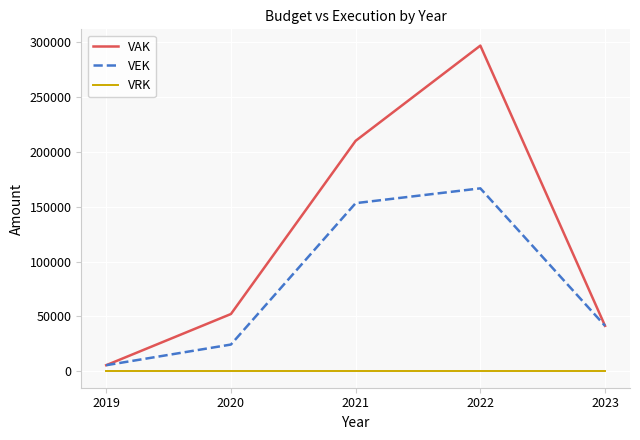

At how many categories does at least one series exceed 146174?

2